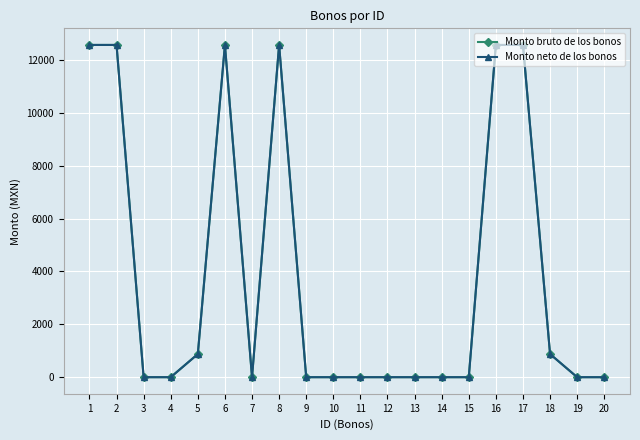

List the labels in order of Monto bruto de los bonos value, largest first.

1, 2, 6, 8, 16, 17, 5, 18, 3, 4, 7, 9, 10, 11, 12, 13, 14, 15, 19, 20